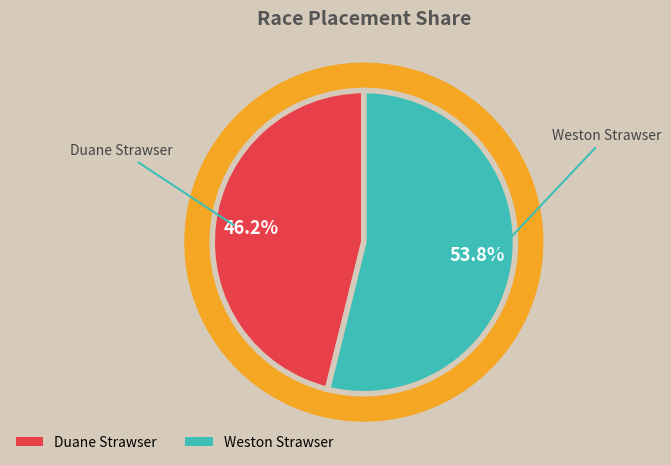

Rank the categories by value from lowest to highest.

Duane Strawser, Weston Strawser